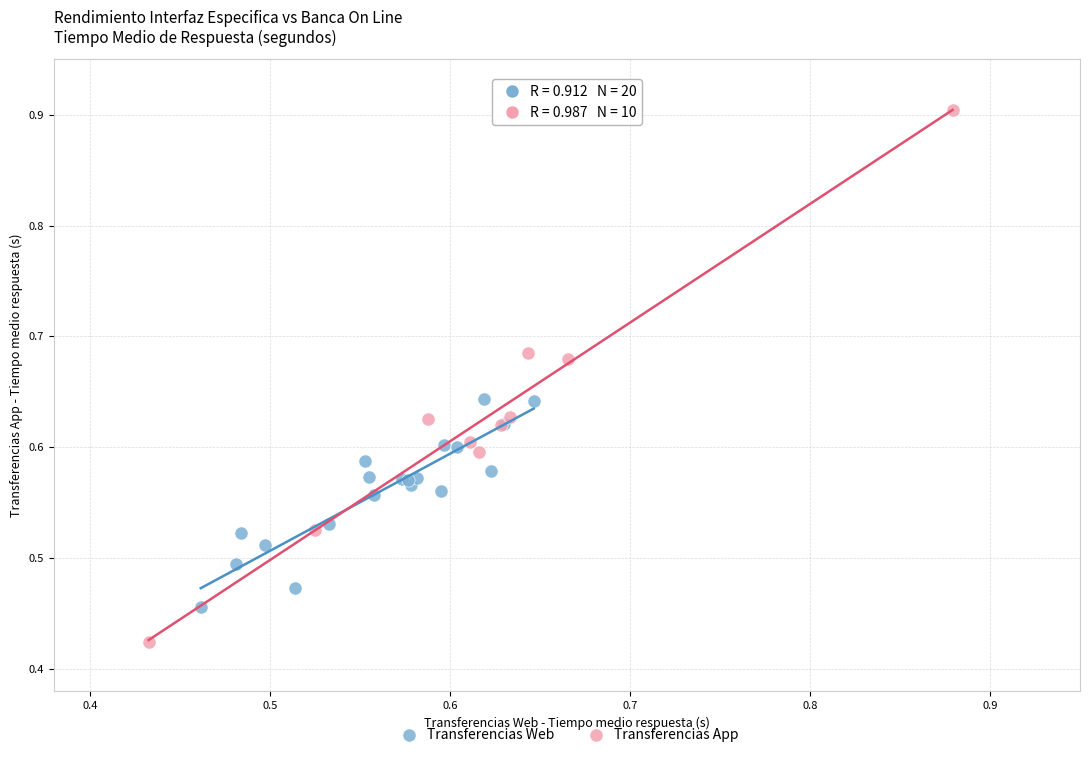

Which series reaches the maximum Y coordinate?

Transferencias App